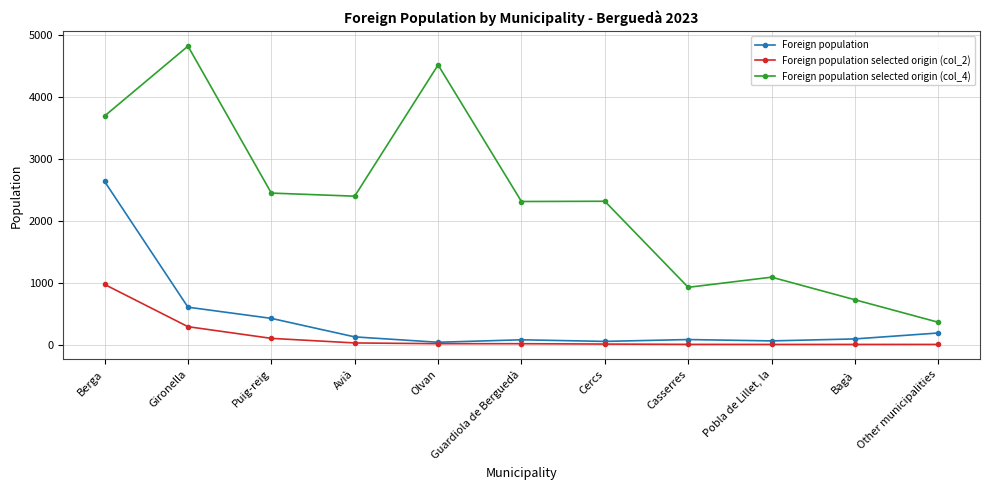

Rank the series by their maximum value, from highest to lowest.

Foreign population selected origin (col_4), Foreign population, Foreign population selected origin (col_2)